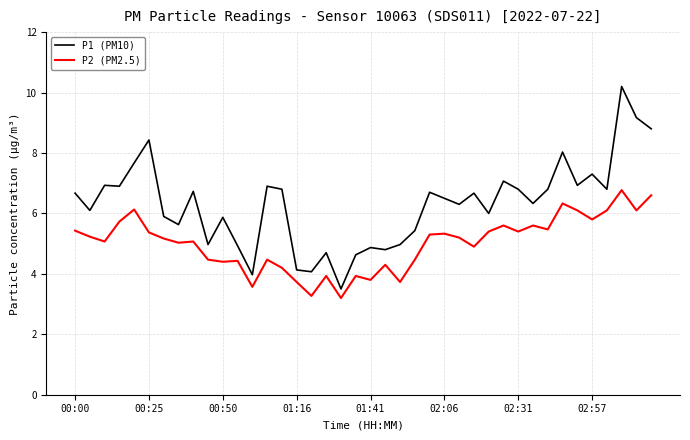

What is the minimum value shown in the chart?

3.2